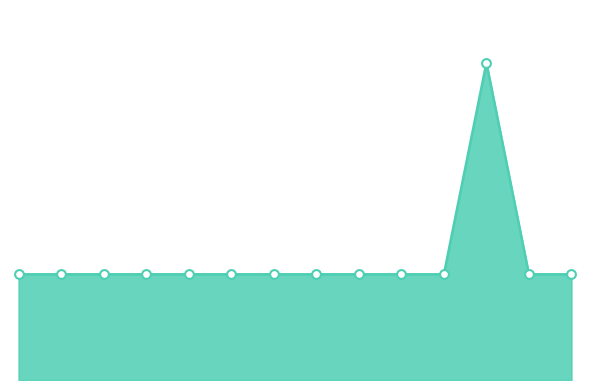

Does the chart have visible grid lines?

No